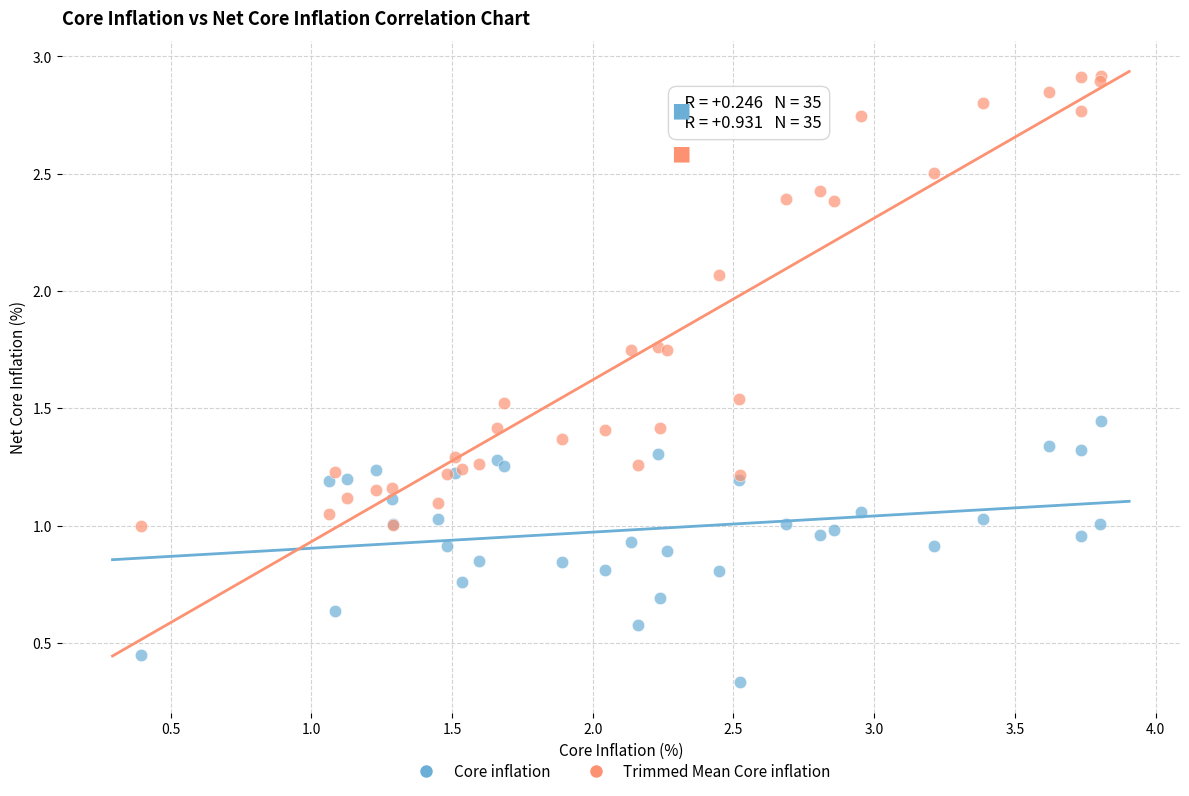

Which series contains the lowest Y value?

Core inflation